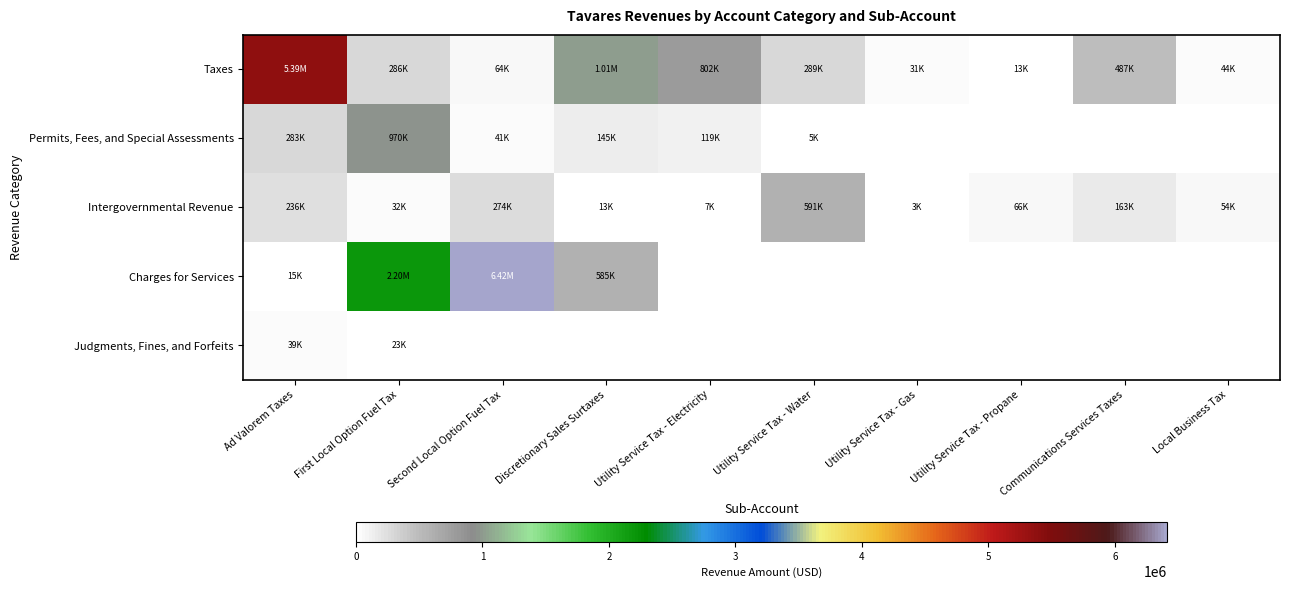

Rank the series at Local Business Tax from highest to lowest value.

Intergovernmental Revenue, Taxes, Permits, Fees, and Special Assessments, Charges for Services, Judgments, Fines, and Forfeits